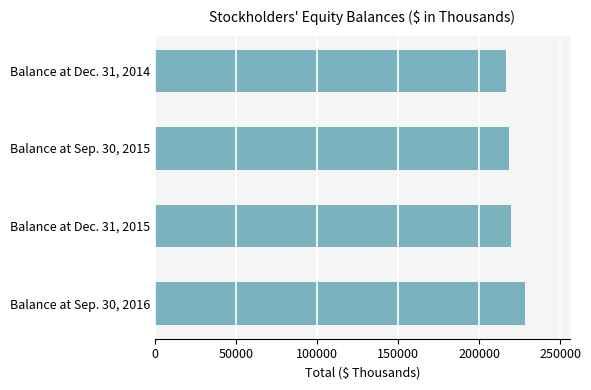

What is the difference between the maximum and minimum values?

12040